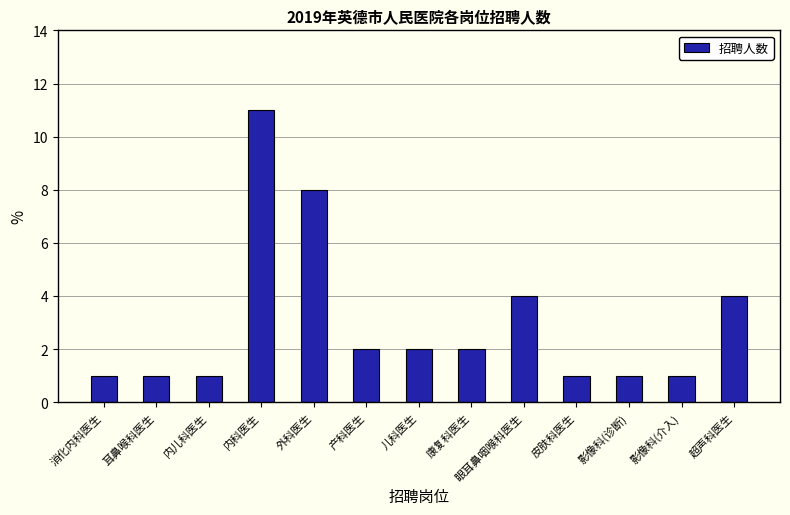

Are the bars grouped side by side (vs. stacked)?

No